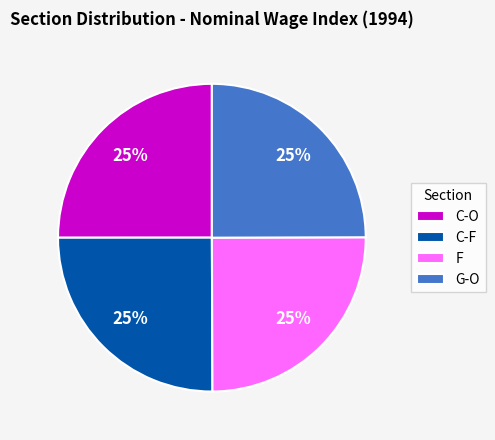

To the nearest percent, what is the combined percentage of C-O and C-F?

50%